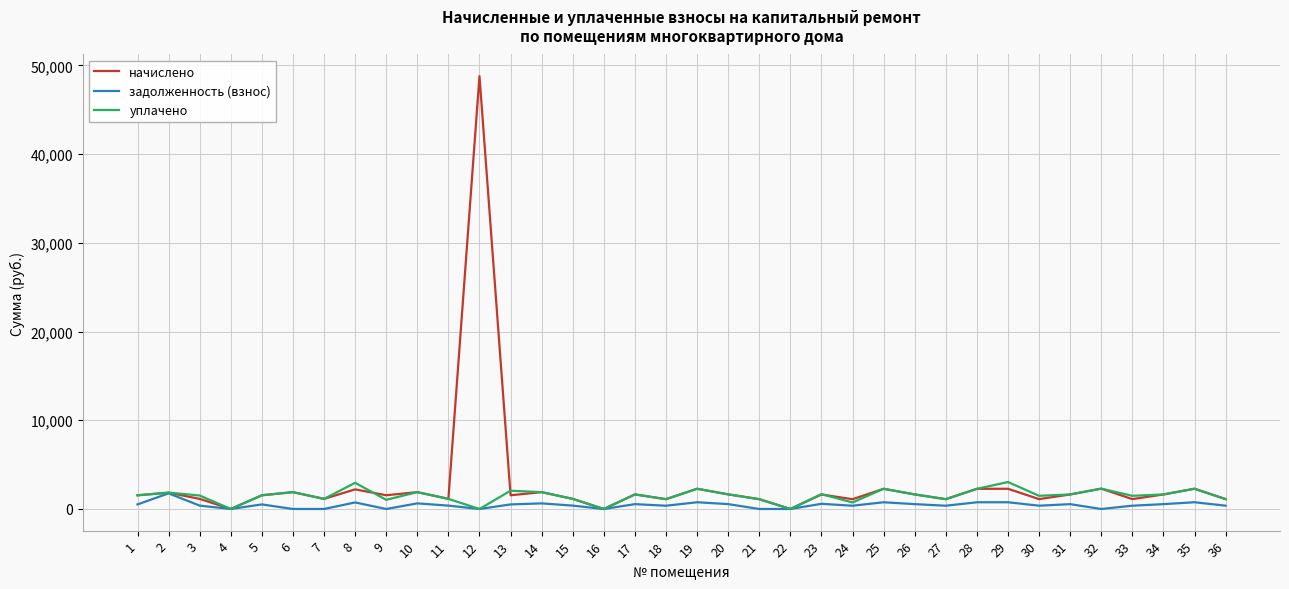

The value of уплачено at 5 is 1544.8. True or false?

True